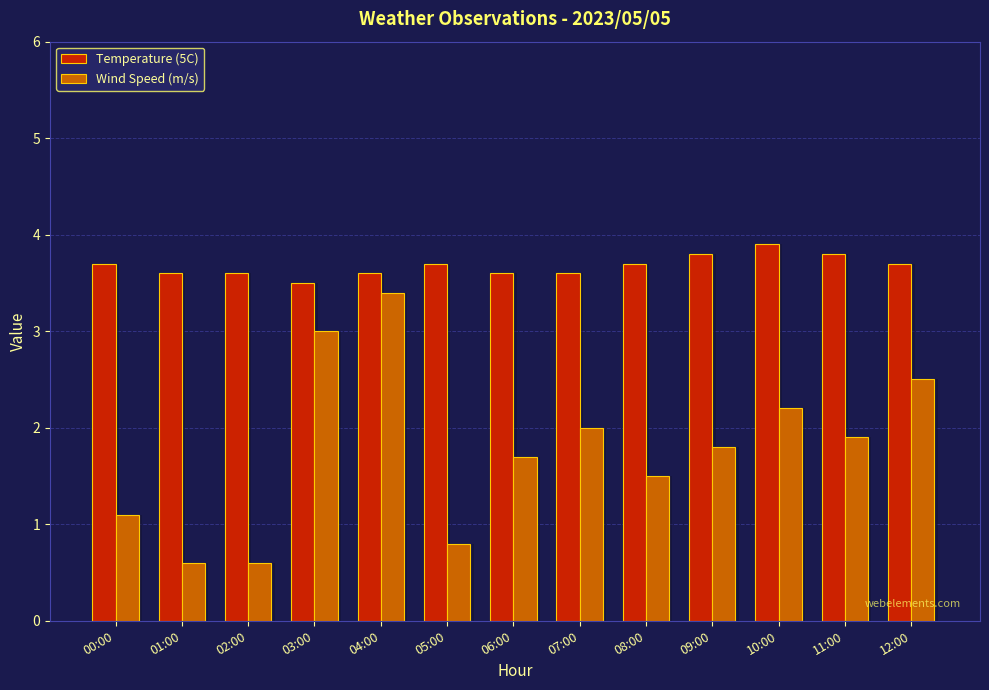

Which has a higher value, 03:00 or 00:00?

00:00